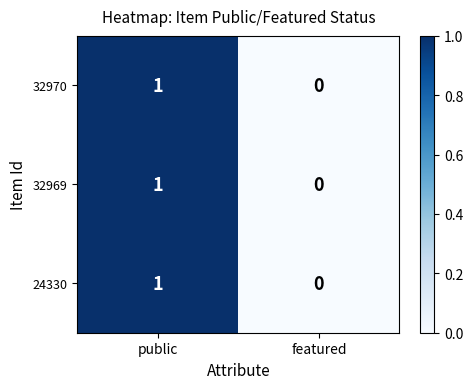

Reading left to right, transcribe all the data shown in this chart.

32970: public=1	featured=0
32969: public=1	featured=0
24330: public=1	featured=0